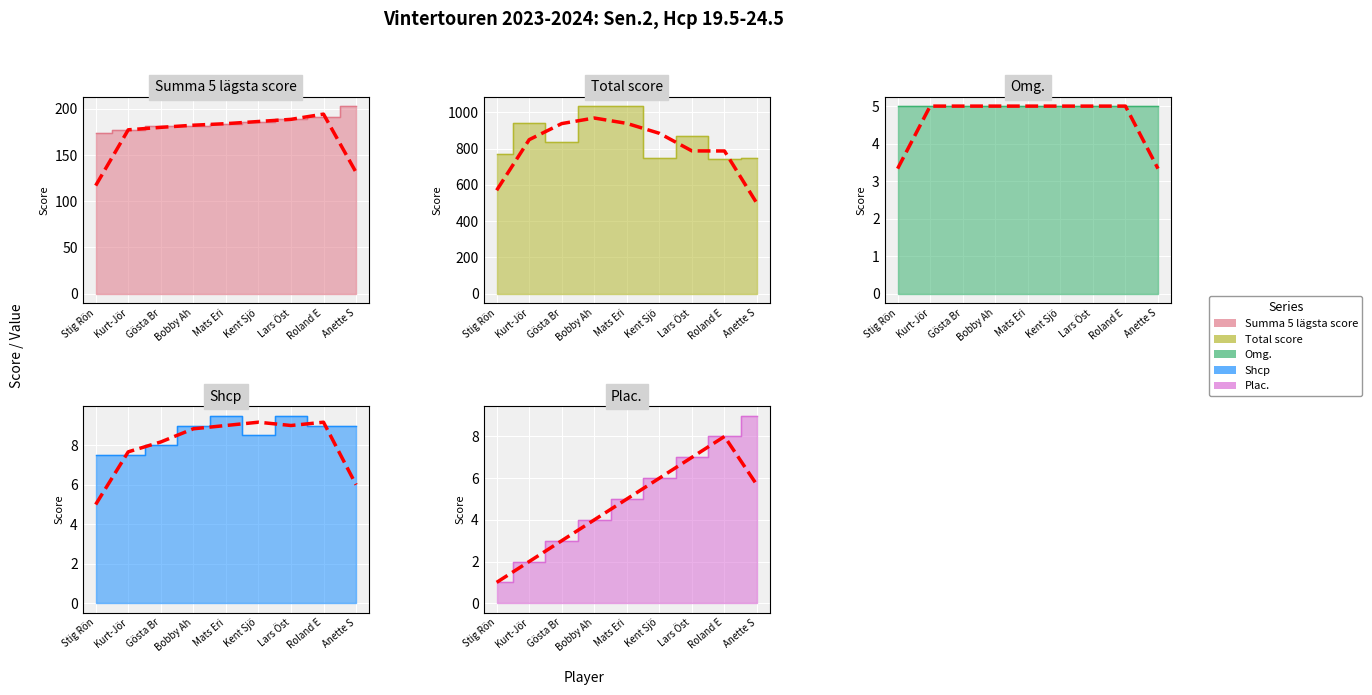

True or false: Plac. and Summa 5 lägsta score intersect in this chart.

False